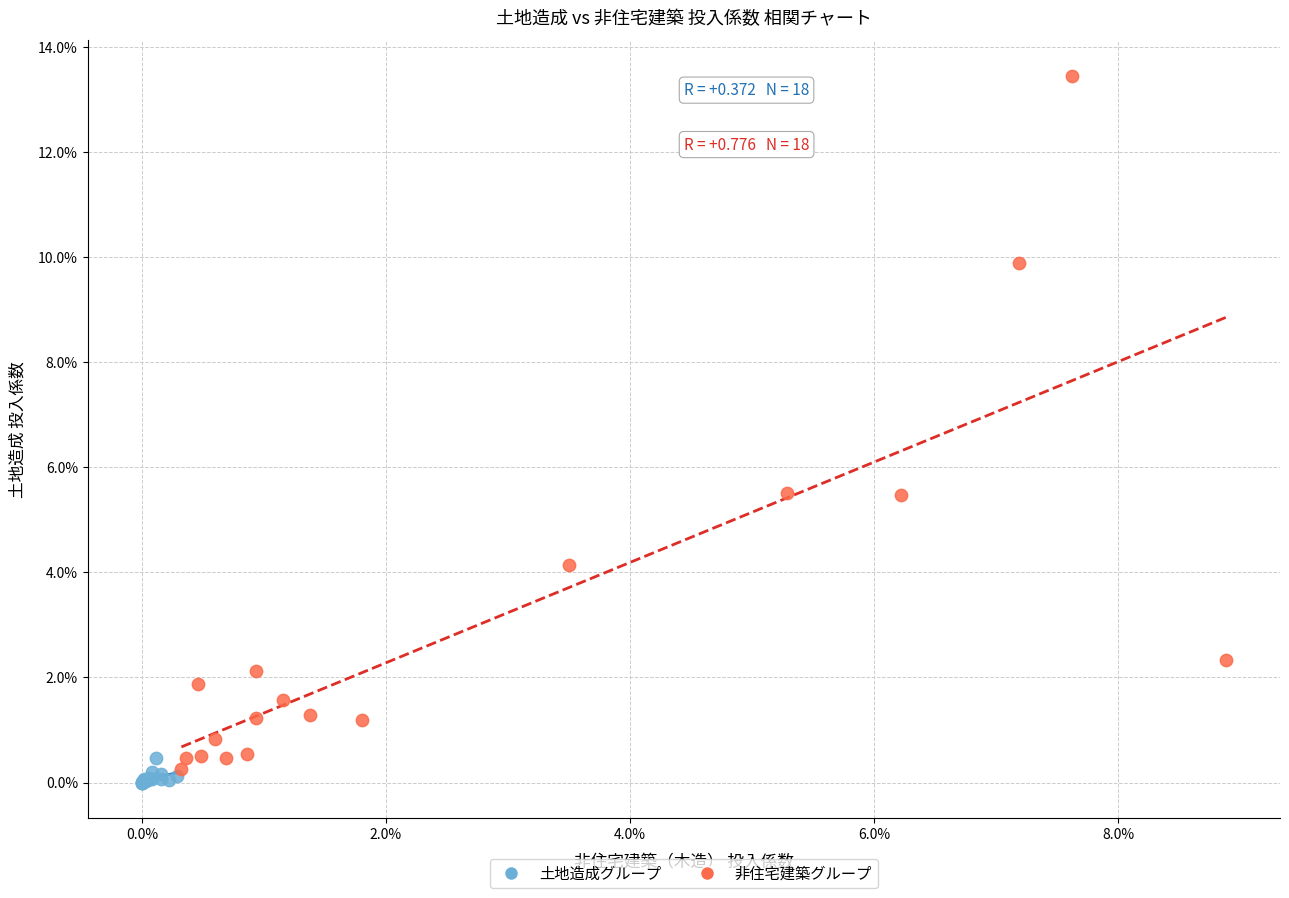

Which series reaches the maximum Y coordinate?

非住宅建築グループ